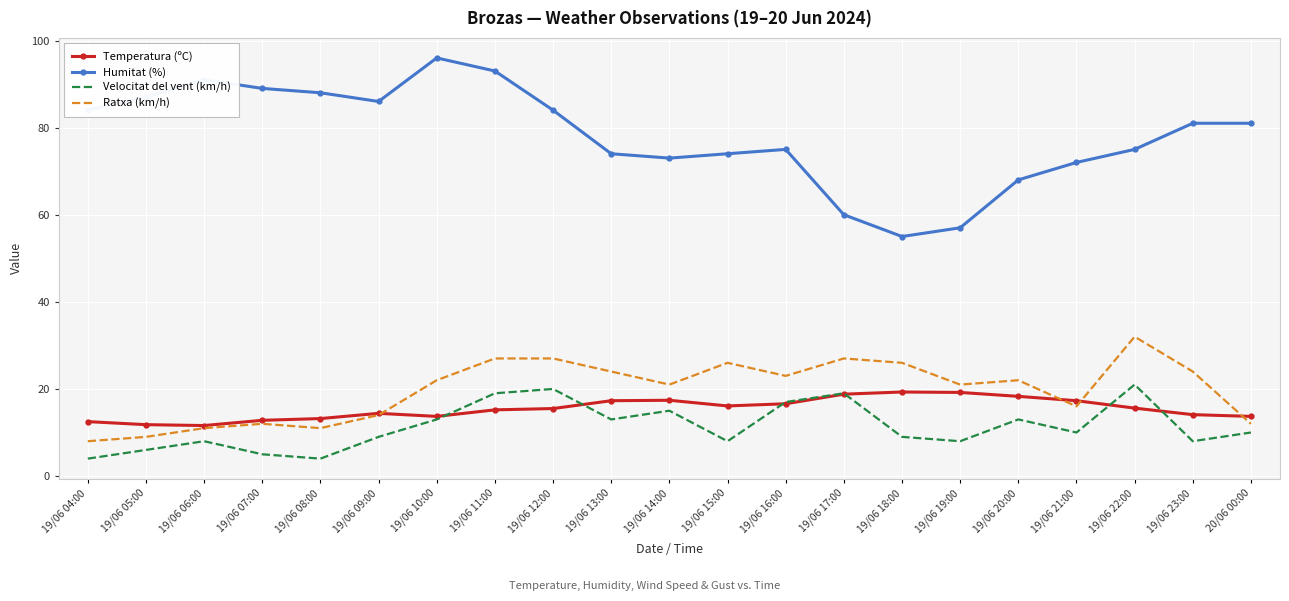

Which series has the largest total across all categories?

Humitat (%)